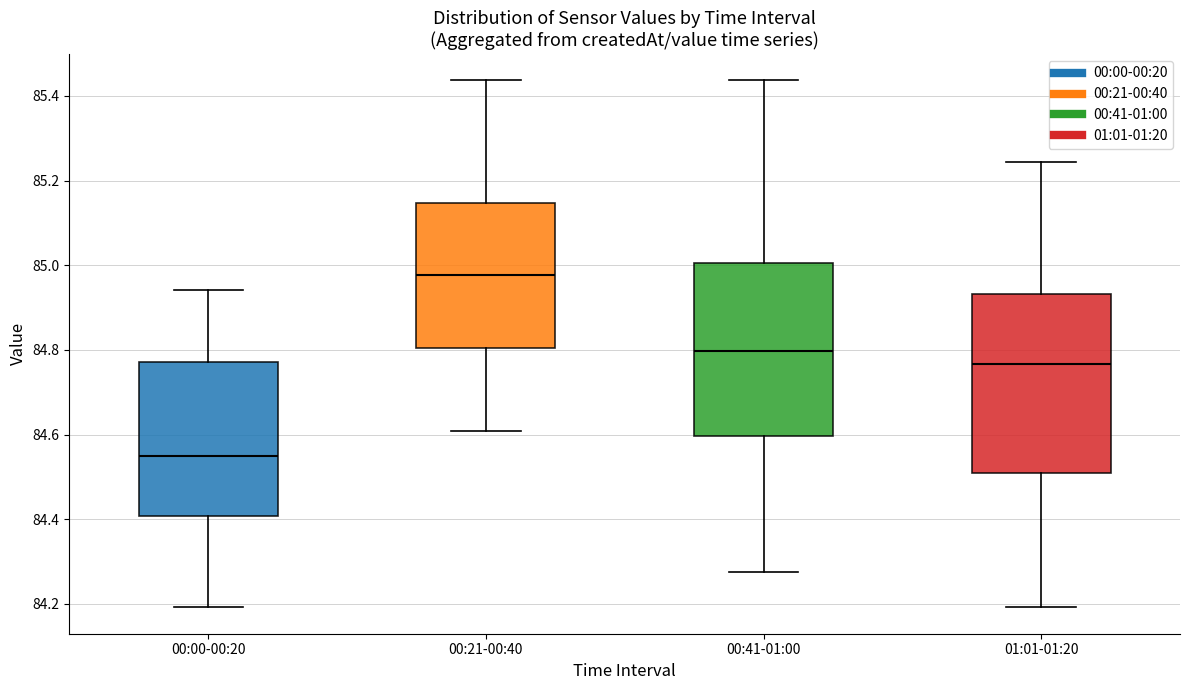

Which box's median line is the highest?

00:21-00:40